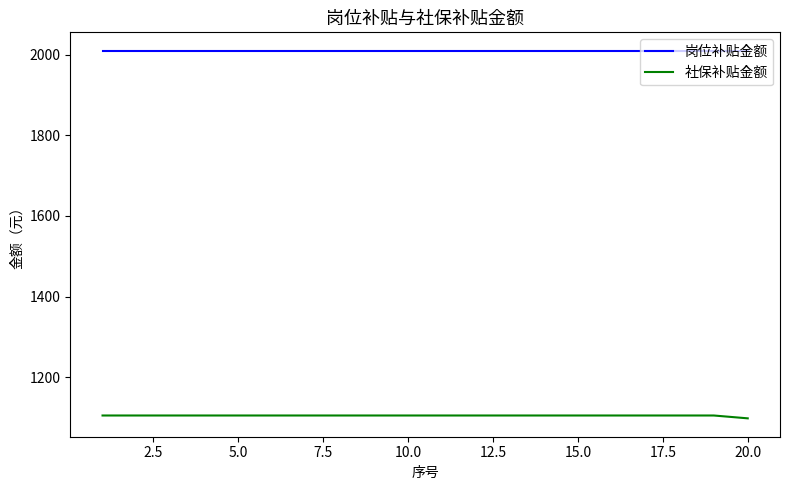

True or false: 社保补贴金额 and 岗位补贴金额 intersect in this chart.

False